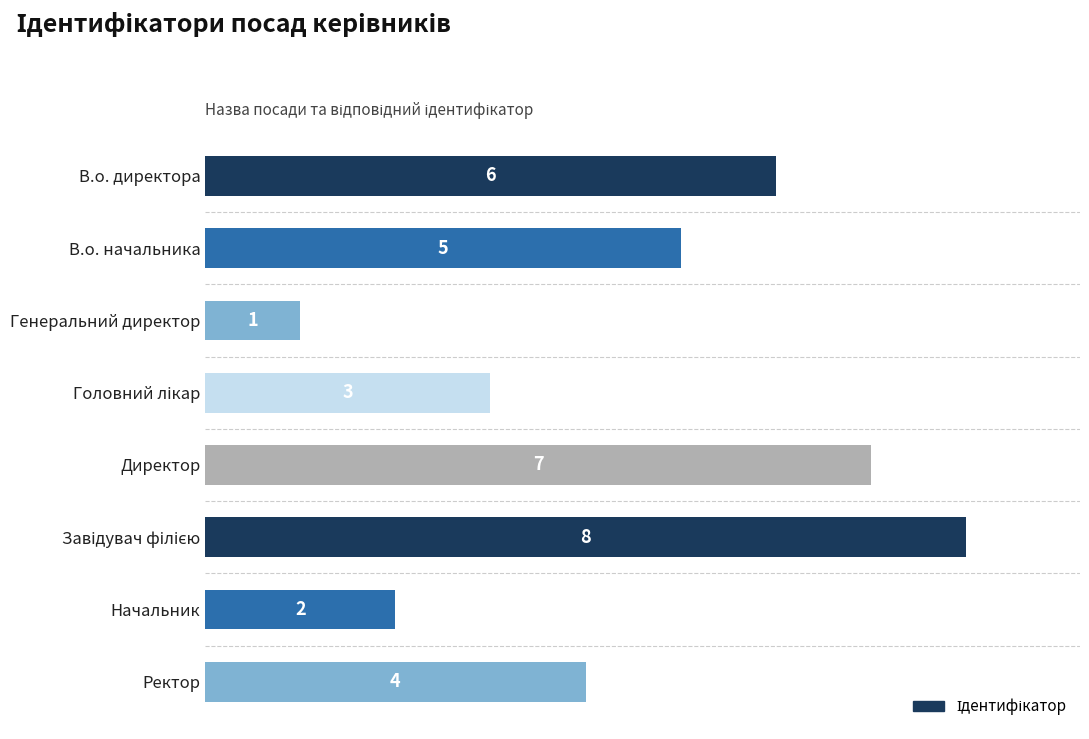

Approximately how many times larger is the value at Директор compared to Начальник?

3.5